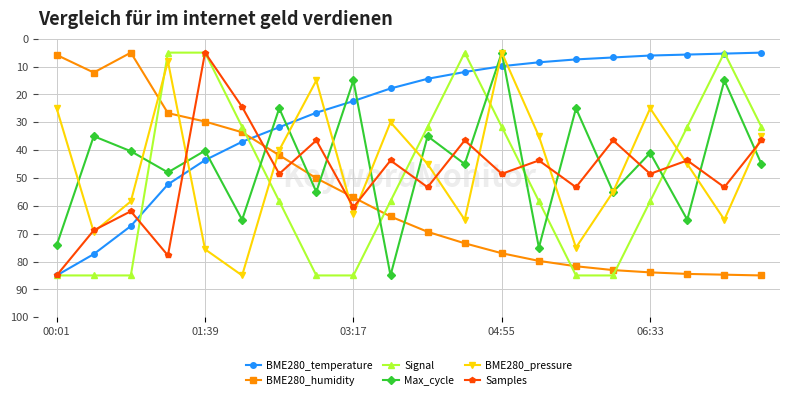

In Max_cycle, how many points are lower than both neighbors (excluding endpoints)?

9